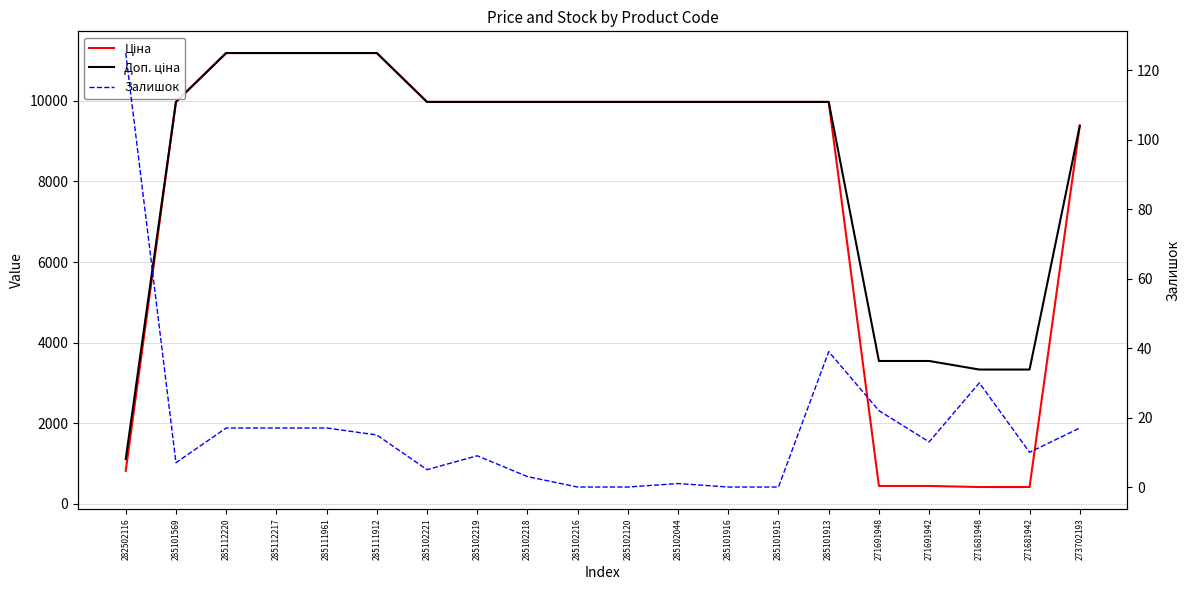

List the series in order of their peak value, highest first.

Ціна, Доп. ціна, Залишок